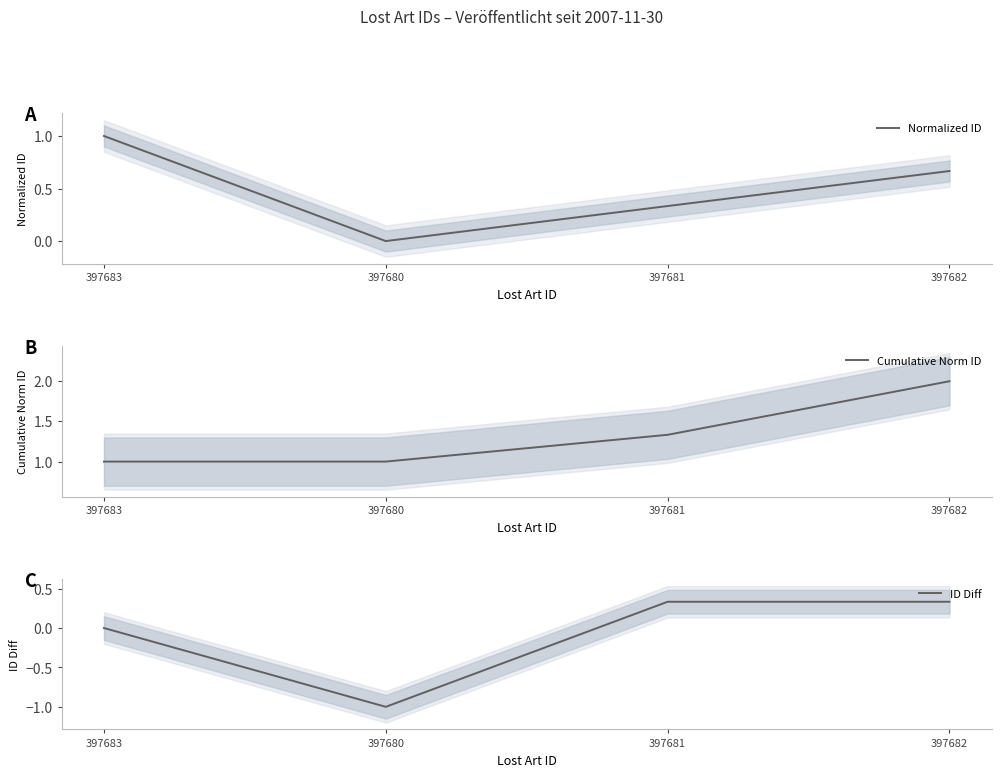

The Normalized ID series shows 0.2 at 397681. True or false?

False